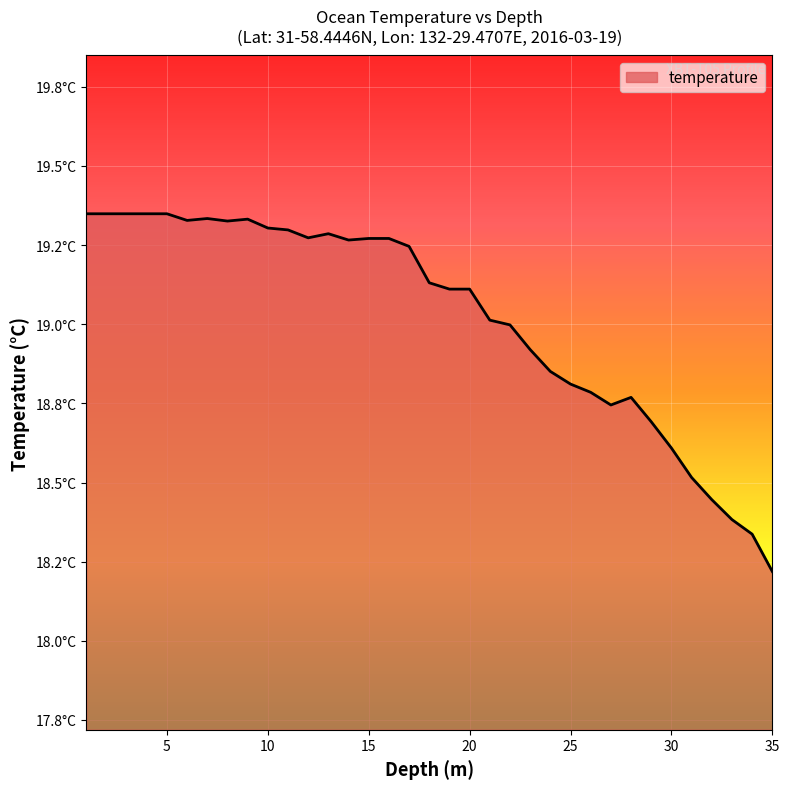

How many interior local peaks (higher than both neighbors) does the data have?

4